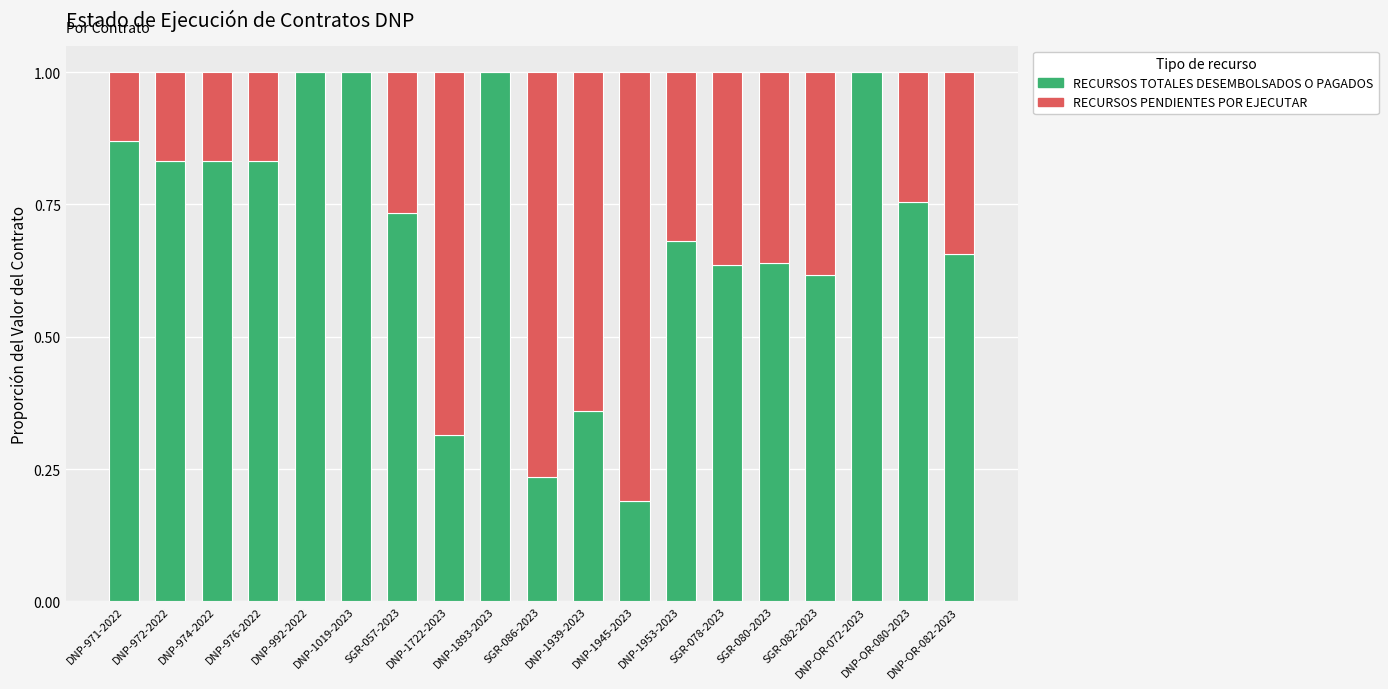

What is the total value across all series at DNP-992-2022?

1.0